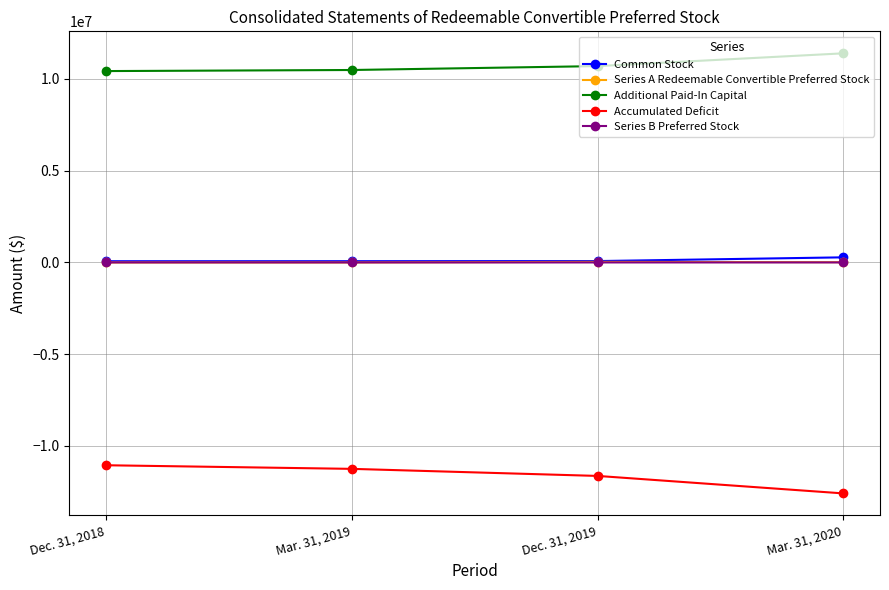

What is the total value across all series at Dec. 31, 2019?

-827275